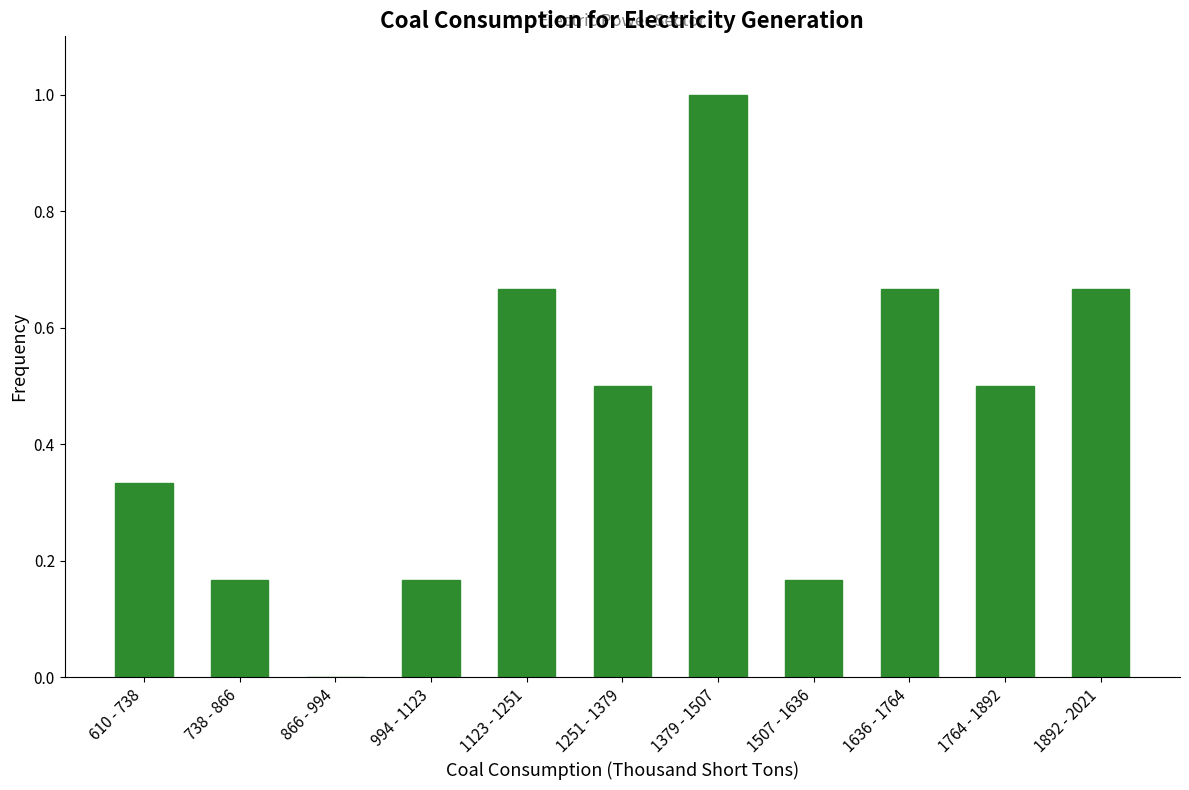

The value at 1251 - 1379 is 0.7. True or false?

False